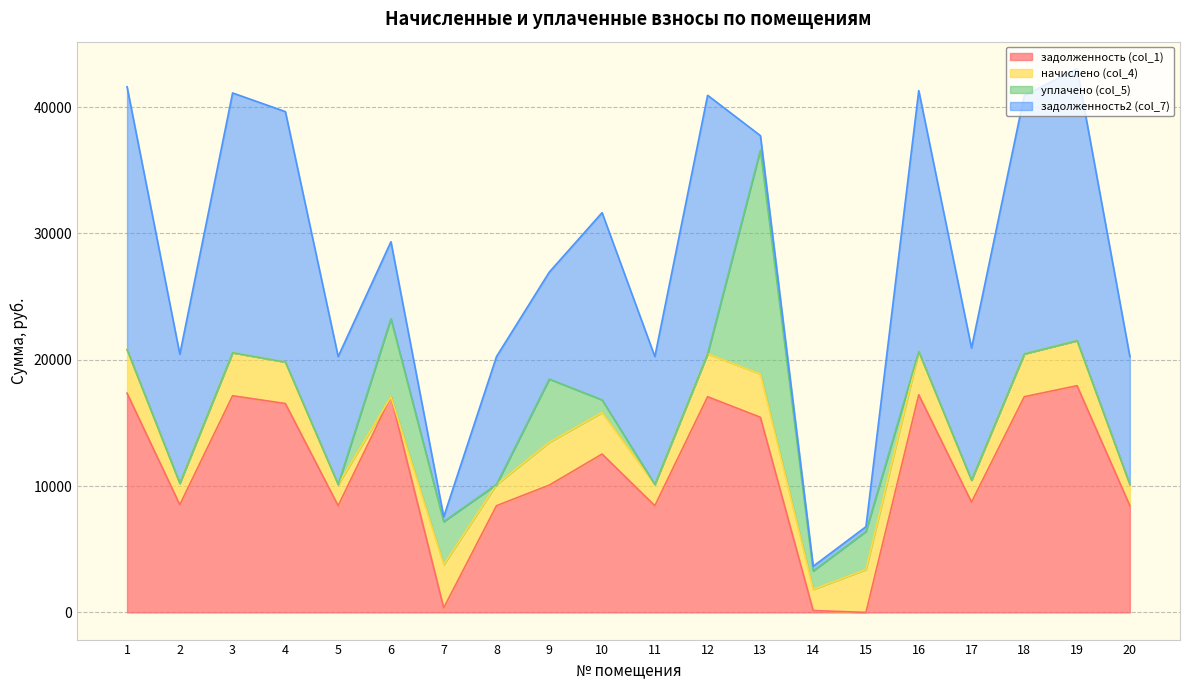

The value of уплачено (col_5) at 1 is 8083.5. True or false?

False